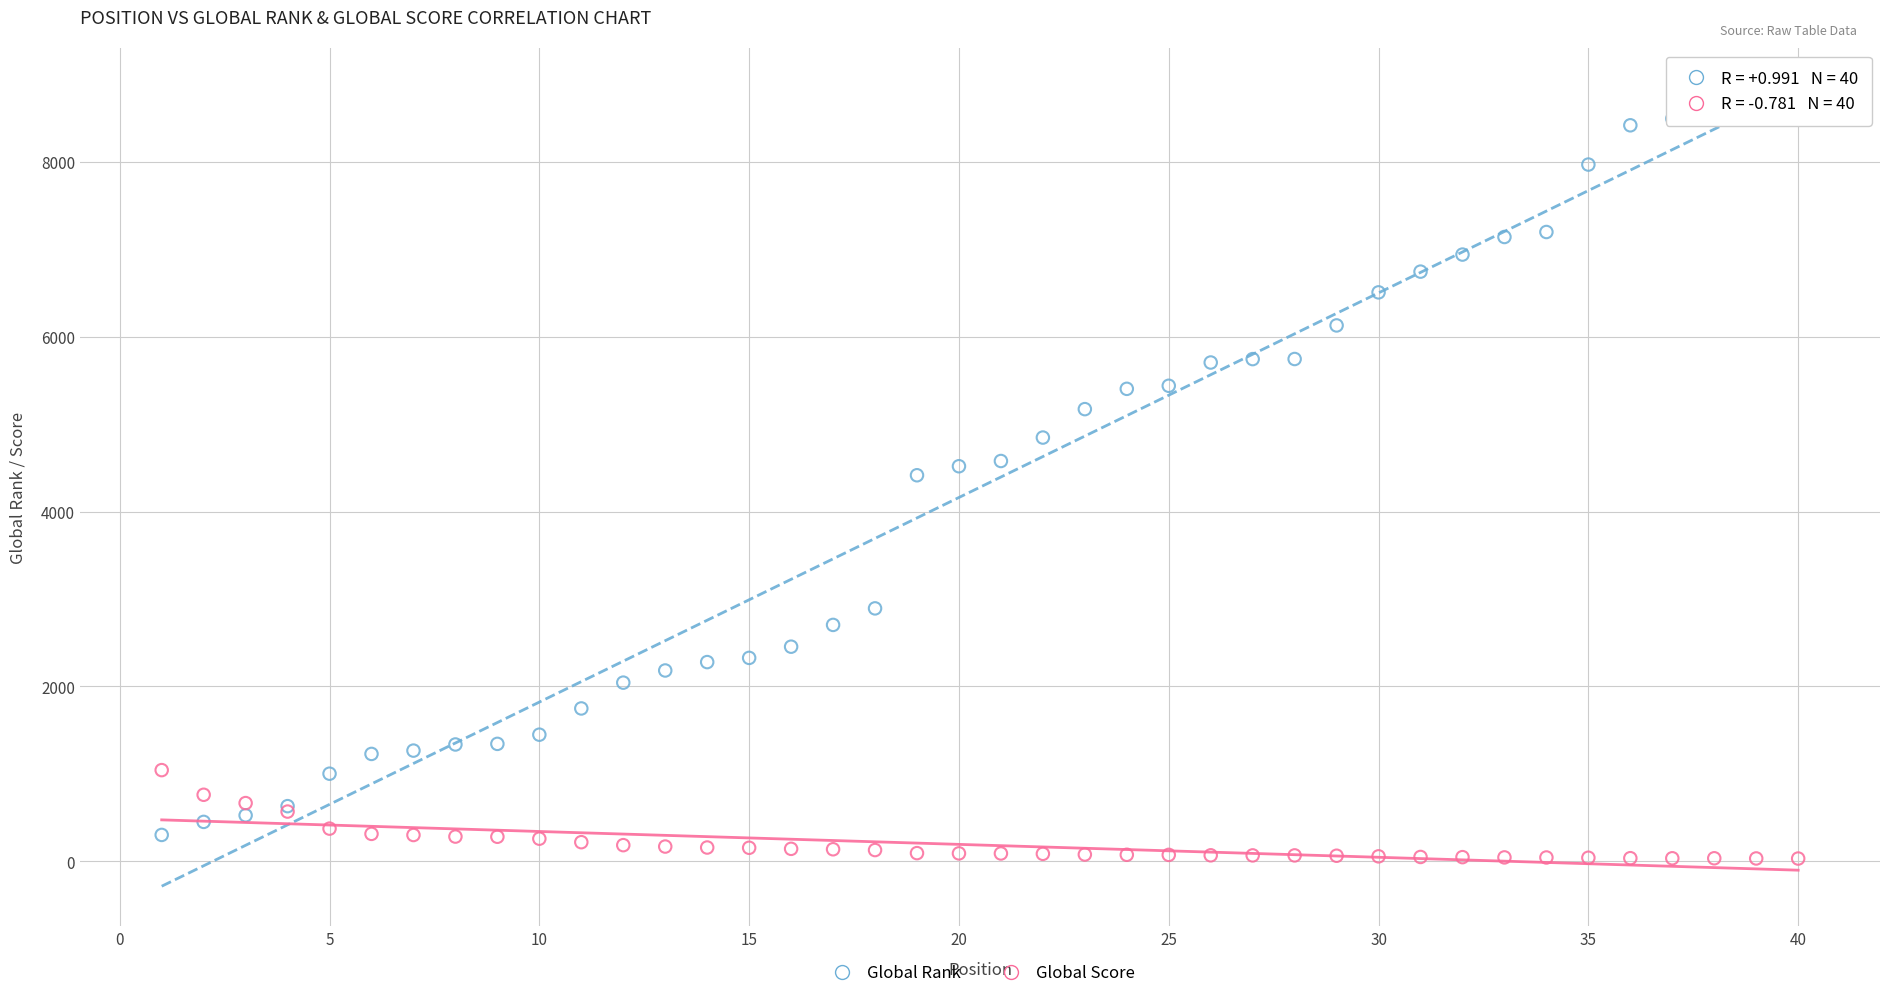

Which series contains the highest Y value?

Global Rank